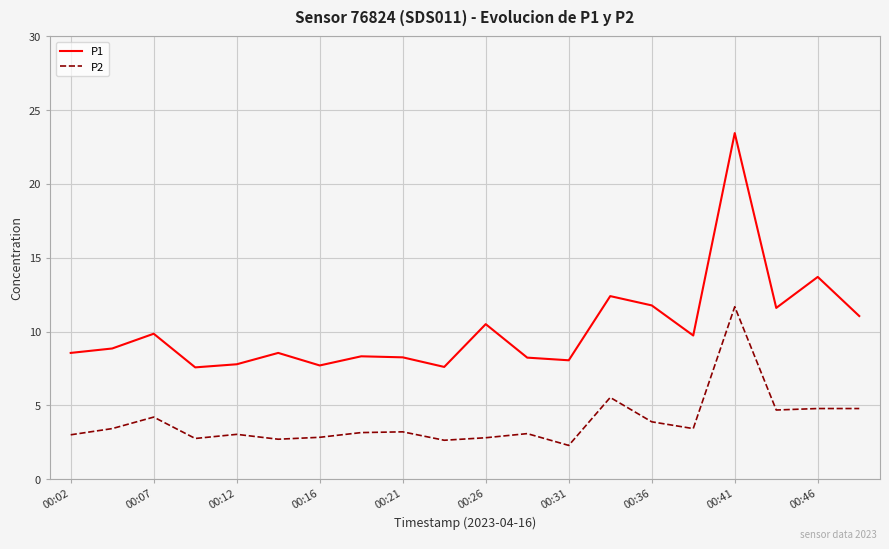

What is the average value of the P2 series?

3.9